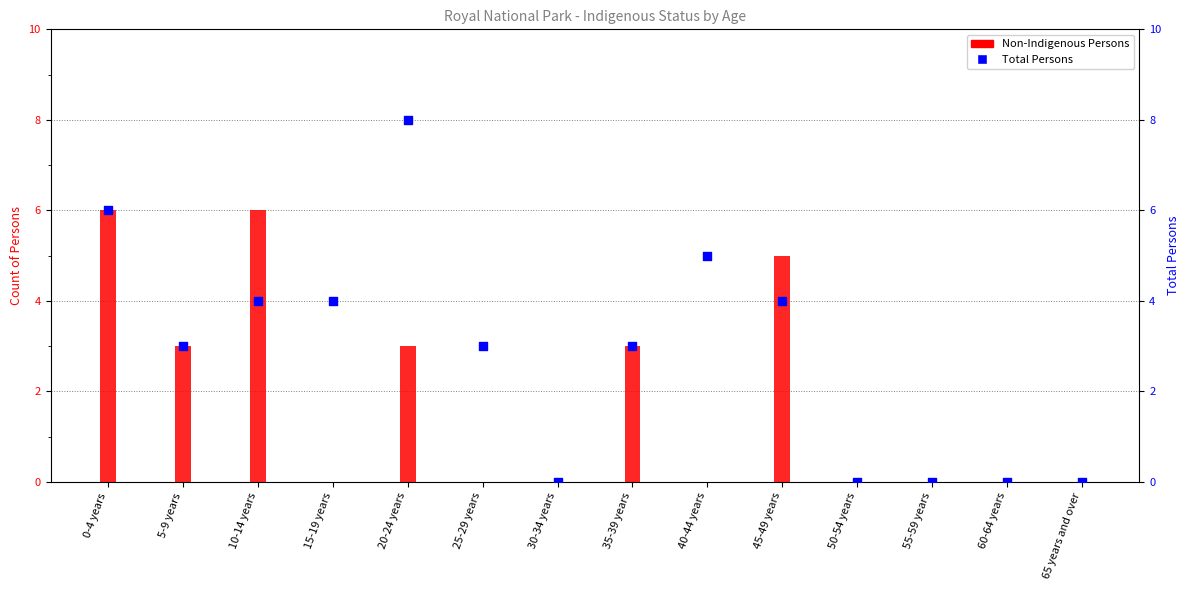

Which series has the largest total across all categories?

Total Persons